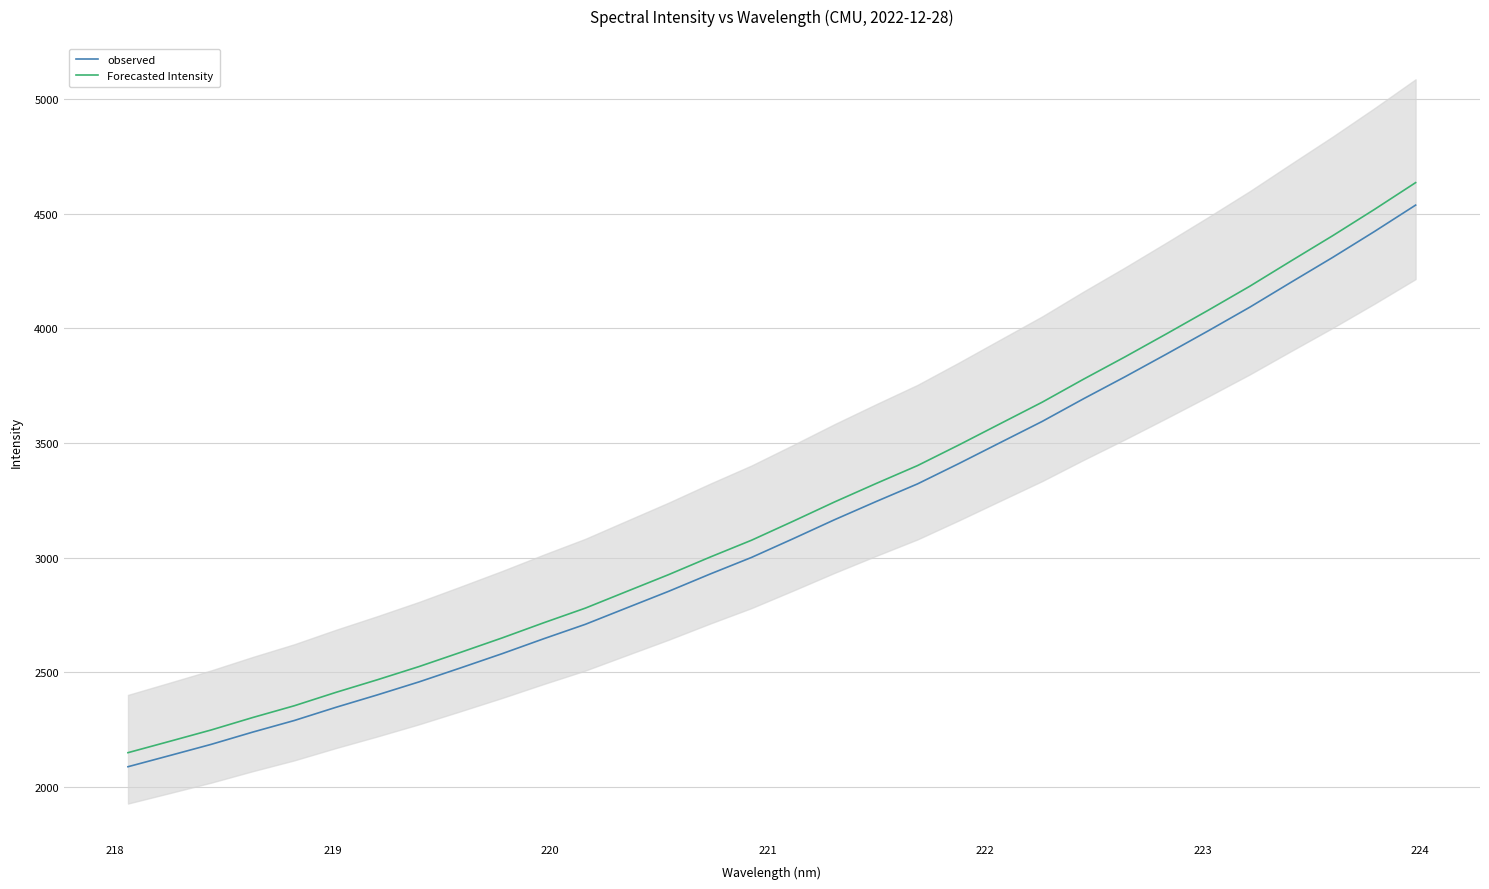

How many lines are shown in the chart?

2